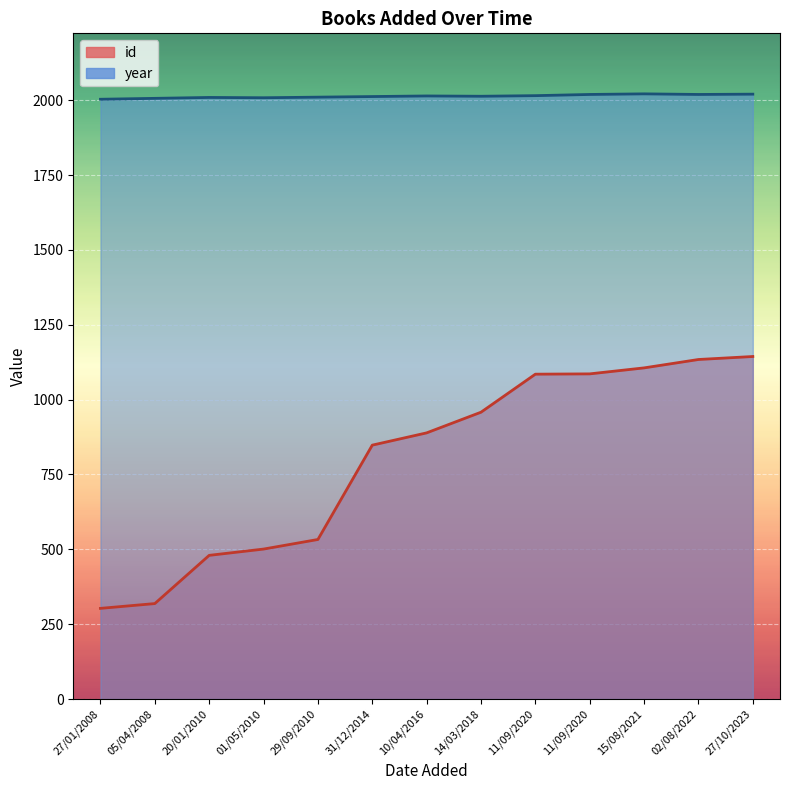

What is the value of the year point at the 11th from the left?

2021